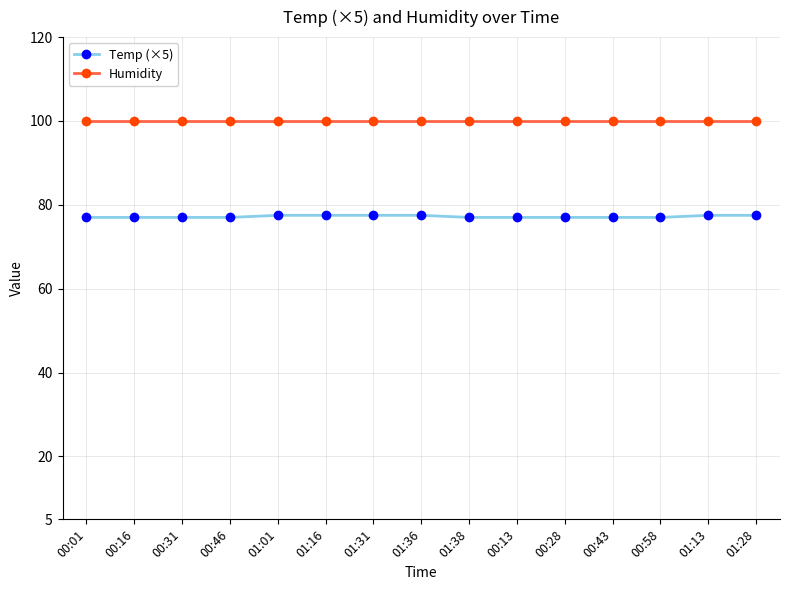

What is the lowest value of the Temp (×5) series?

77.0